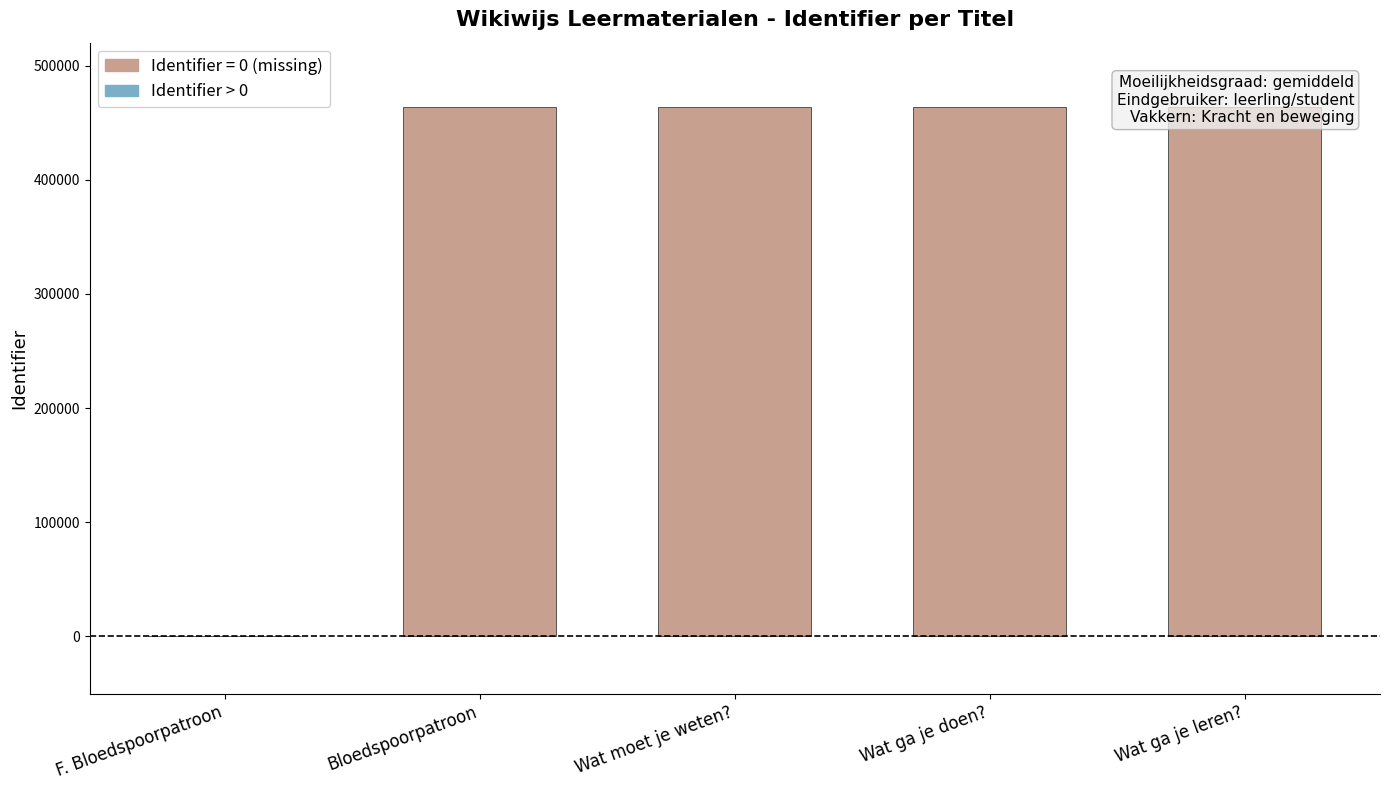

Does the chart contain any negative values?

No